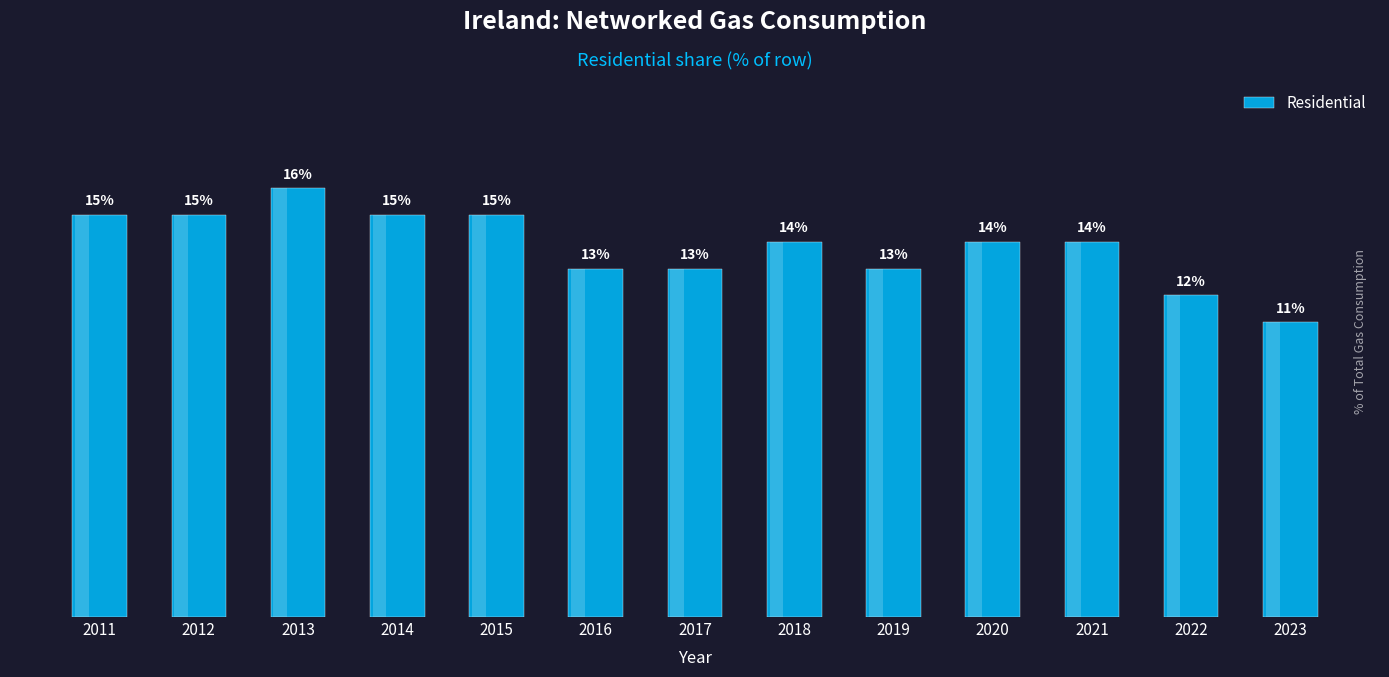

Which label corresponds to the smallest value in the chart?

2023